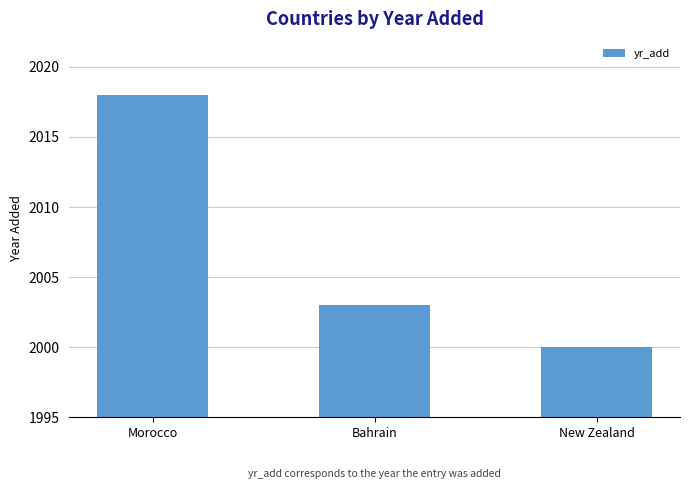

What is the label of the 3rd bar from the right?

Morocco